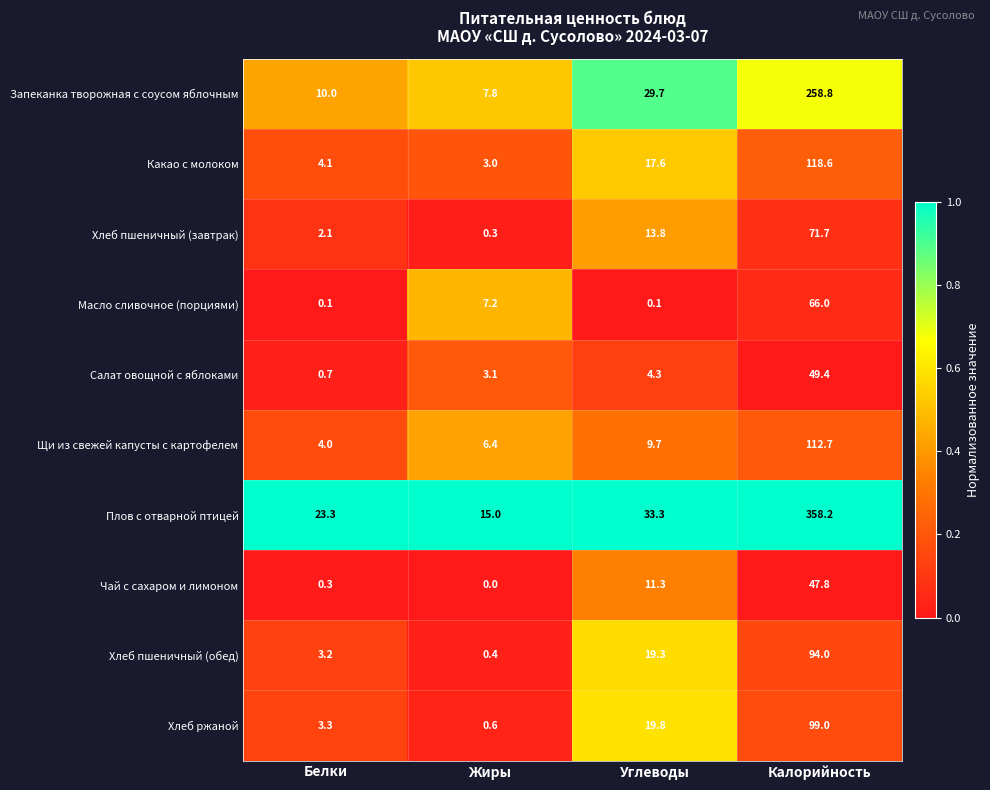

Rank the series at Калорийность from highest to lowest value.

Плов с отварной птицей, Запеканка творожная с соусом яблочным, Какао с молоком, Щи из свежей капусты с картофелем, Хлеб ржаной, Хлеб пшеничный (обед), Хлеб пшеничный (завтрак), Масло сливочное (порциями), Салат овощной с яблоками, Чай с сахаром и лимоном